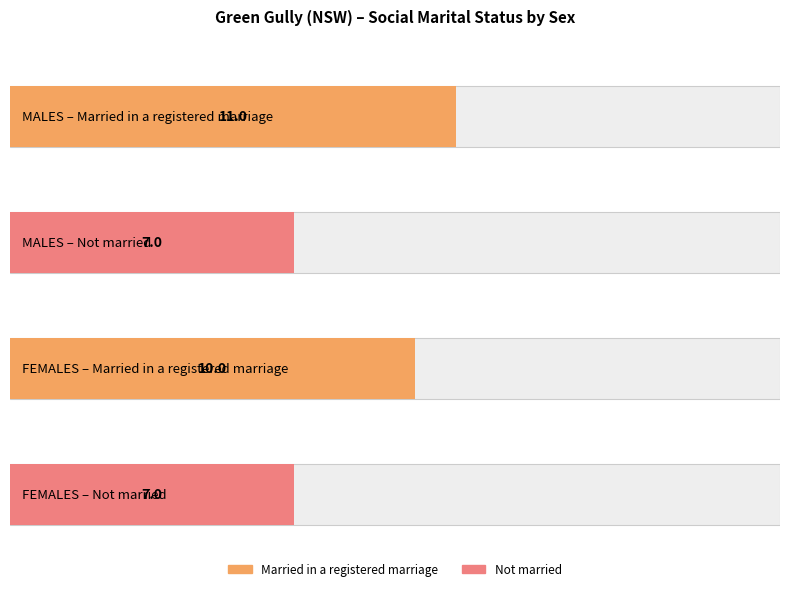

Which series has the largest range (max minus min)?

Married in a registered marriage